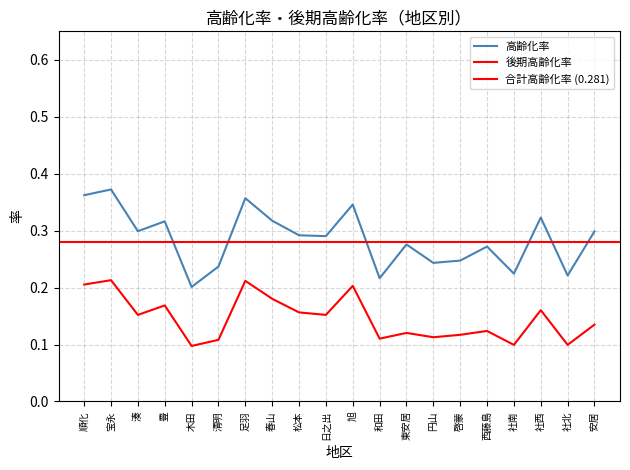

True or false: 高齢化率 and 後期高齢化率 cross at least once.

False